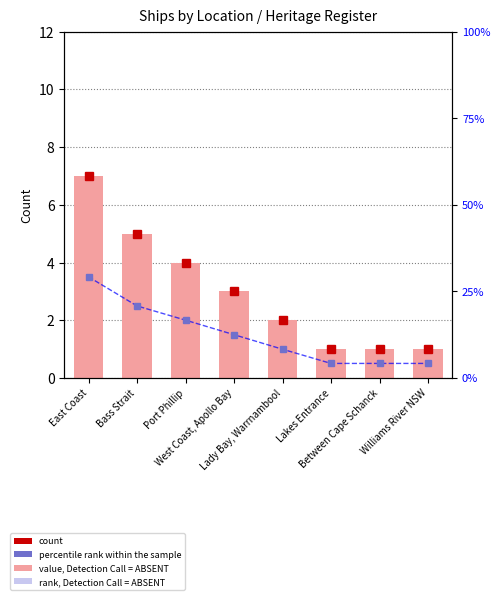

What position from the left is Williams River NSW?

8